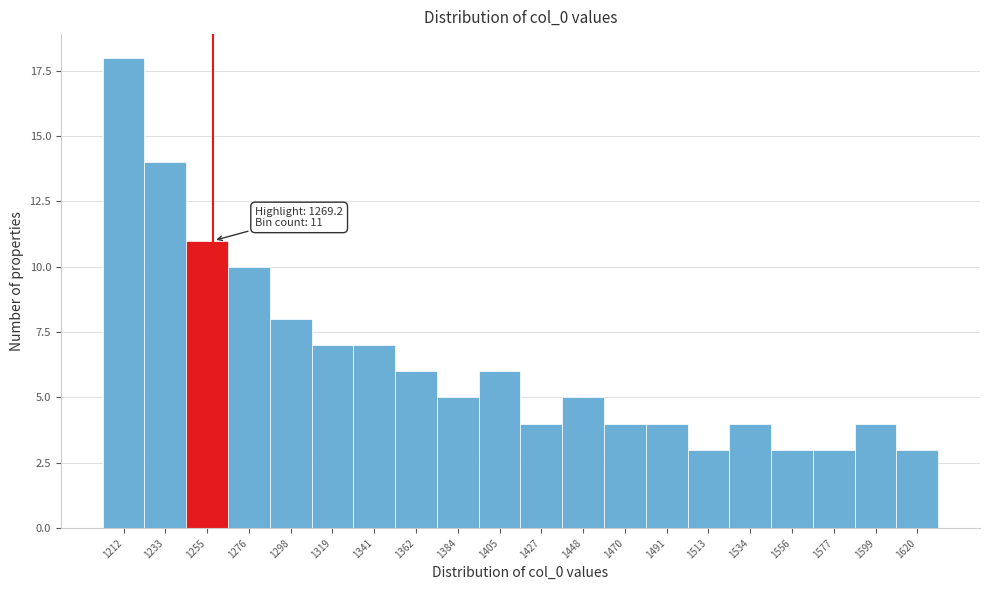

Reading left to right, list all the values displayed in this chart.

1212=18	1233=14	1255=11	1276=10	1298=8	1319=7	1341=7	1362=6	1384=5	1405=6	1427=4	1448=5	1470=4	1491=4	1513=3	1534=4	1556=3	1577=3	1599=4	1620=3